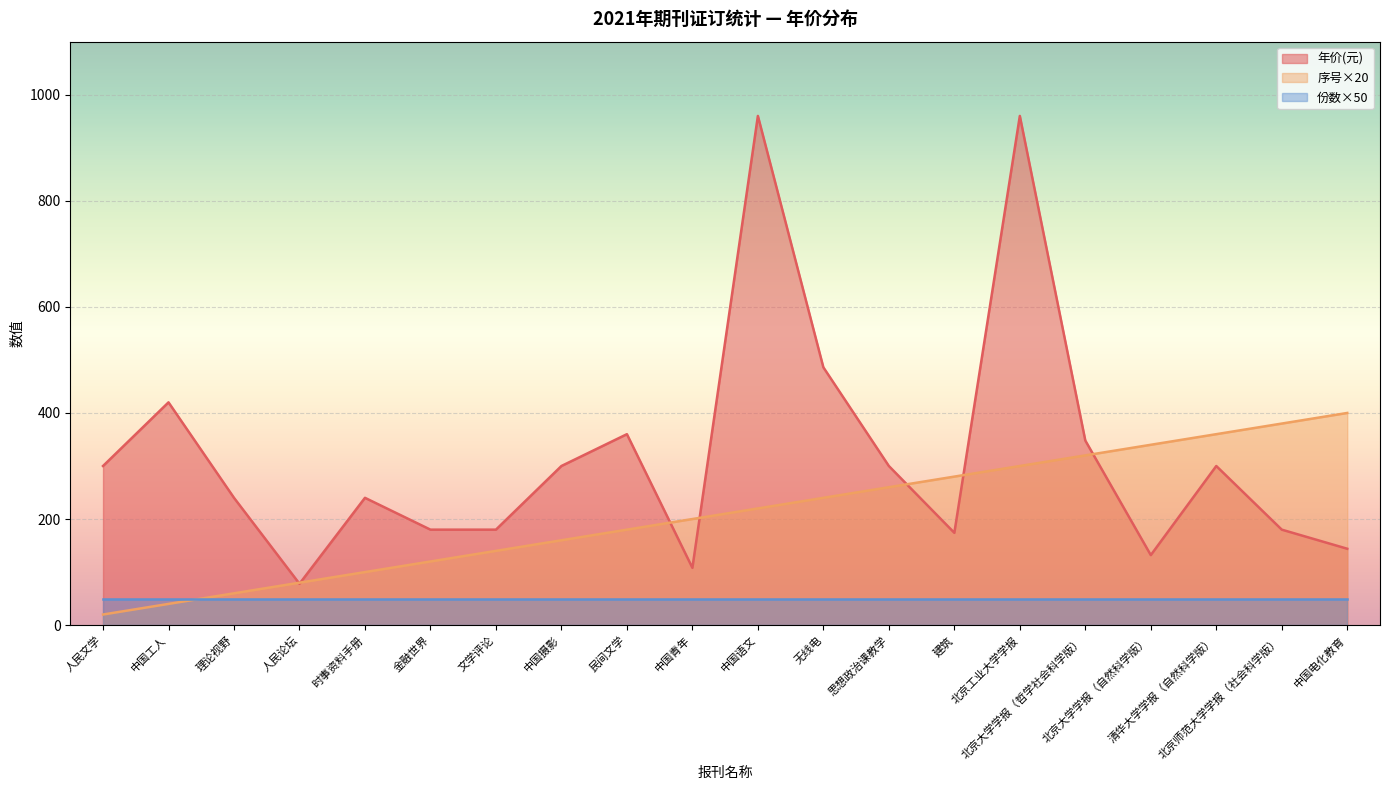

What is the sum of the 序号 values at 北京大学学报（自然科学版） and 中国摄影?

500